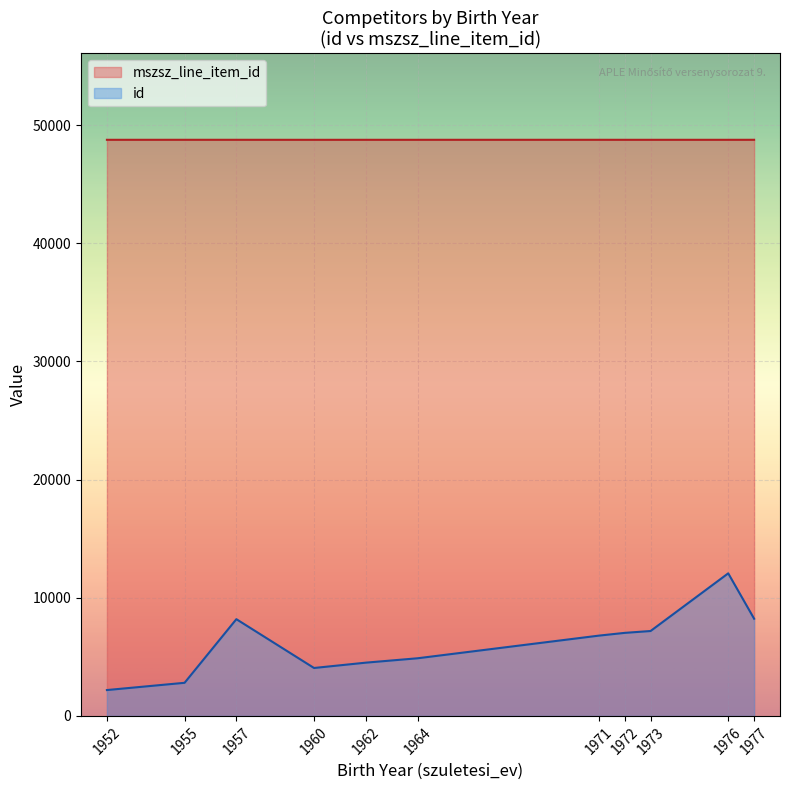

Is the value of mszsz_line_item_id at 1977 greater than the value of id at 1955?

Yes